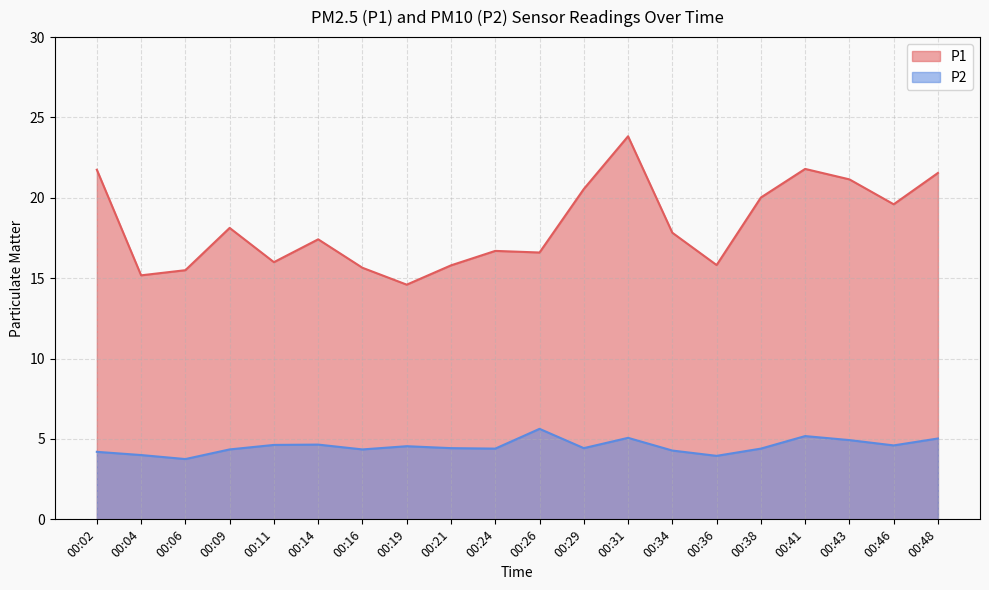

Rank the series by their average value, from highest to lowest.

P1, P2